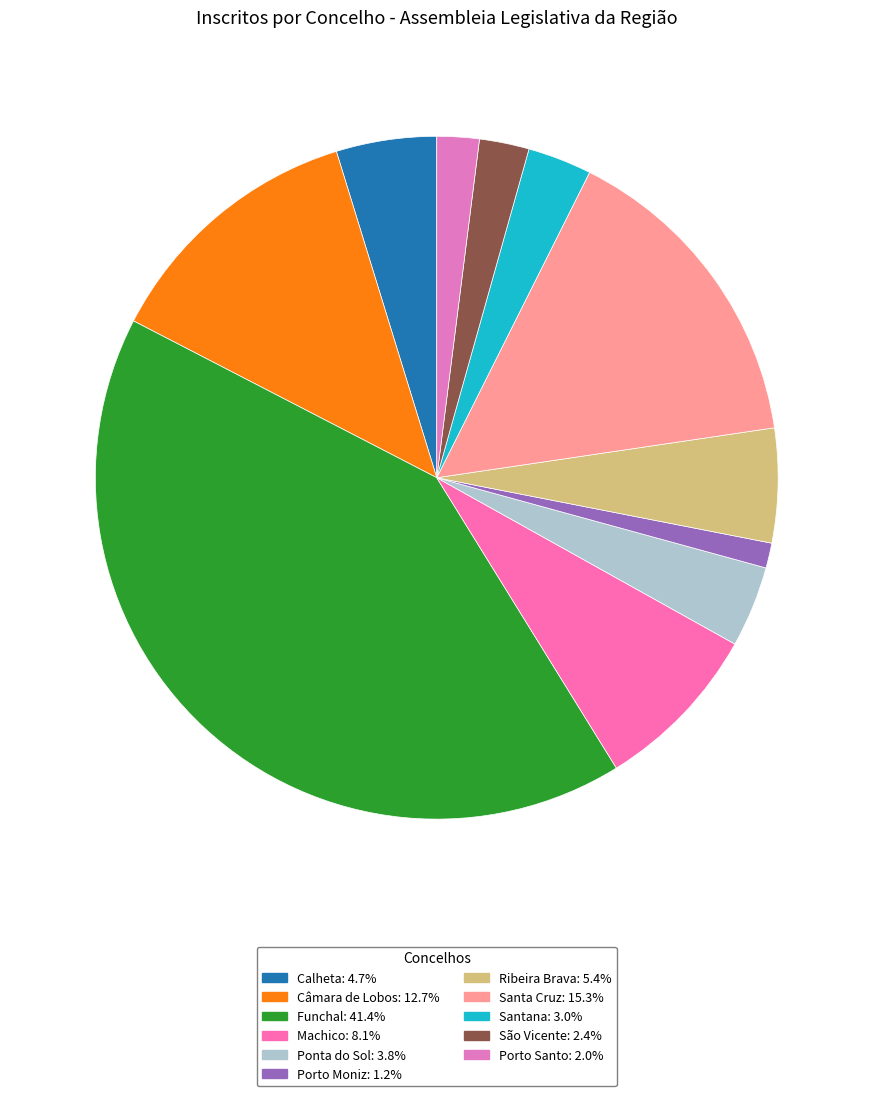

What percentage is the Porto Moniz slice, to the nearest percent?

1%